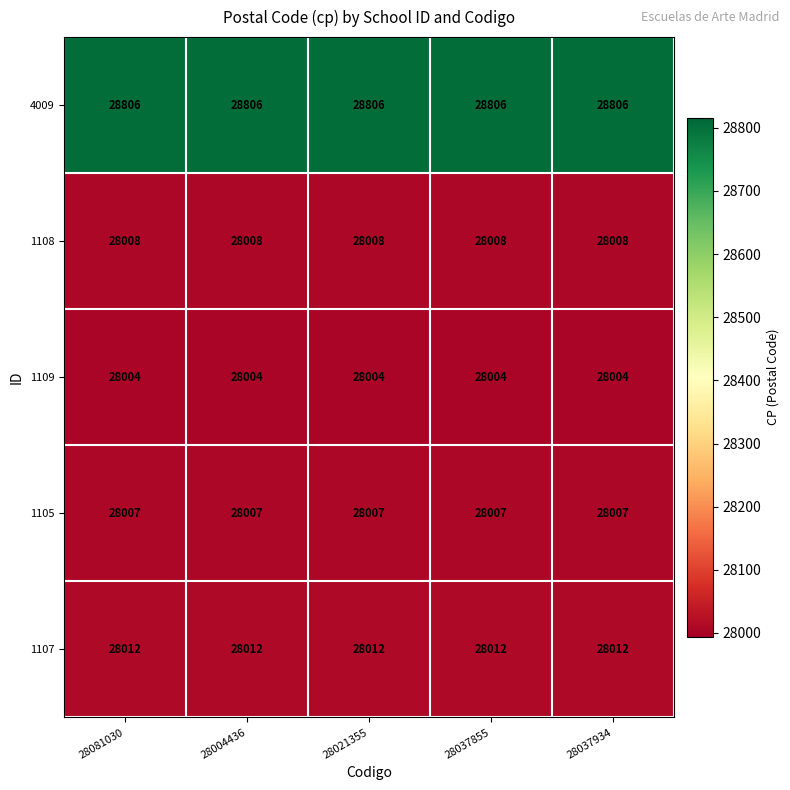

Read the 4009 value at 28021355.

28806